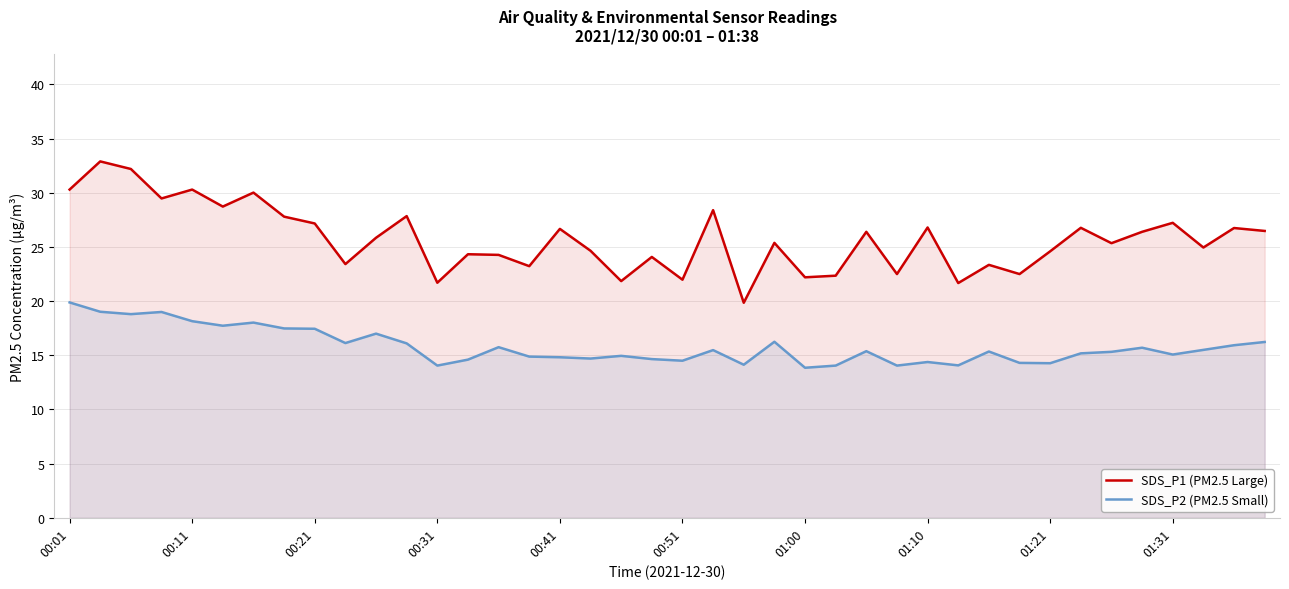

The SDS_P2 (PM2.5 Small) series shows 17.4 at 00:21. True or false?

True